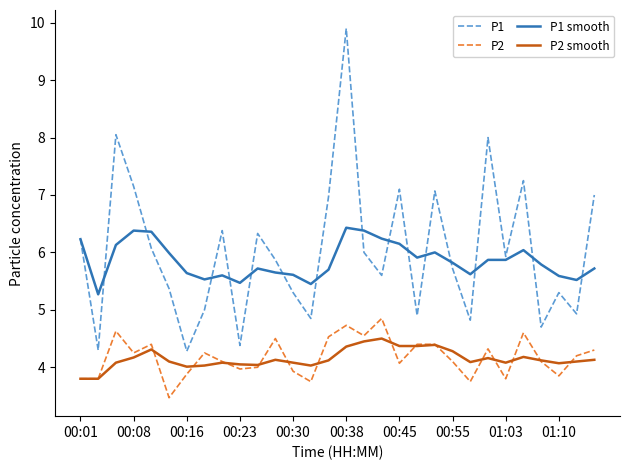

What is the minimum value for P2?

3.5